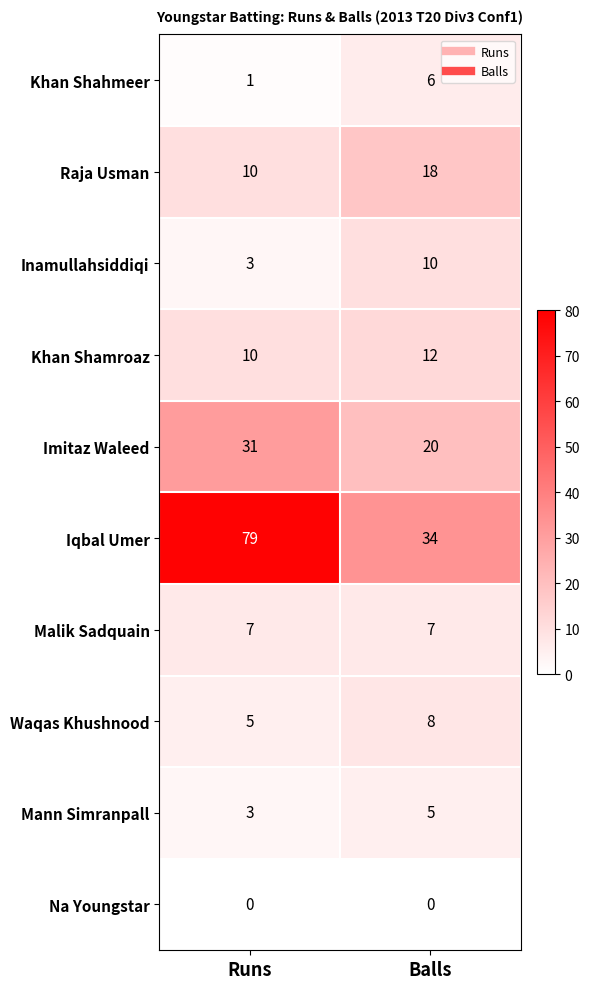

What is the difference between the highest and lowest values at Balls?

34